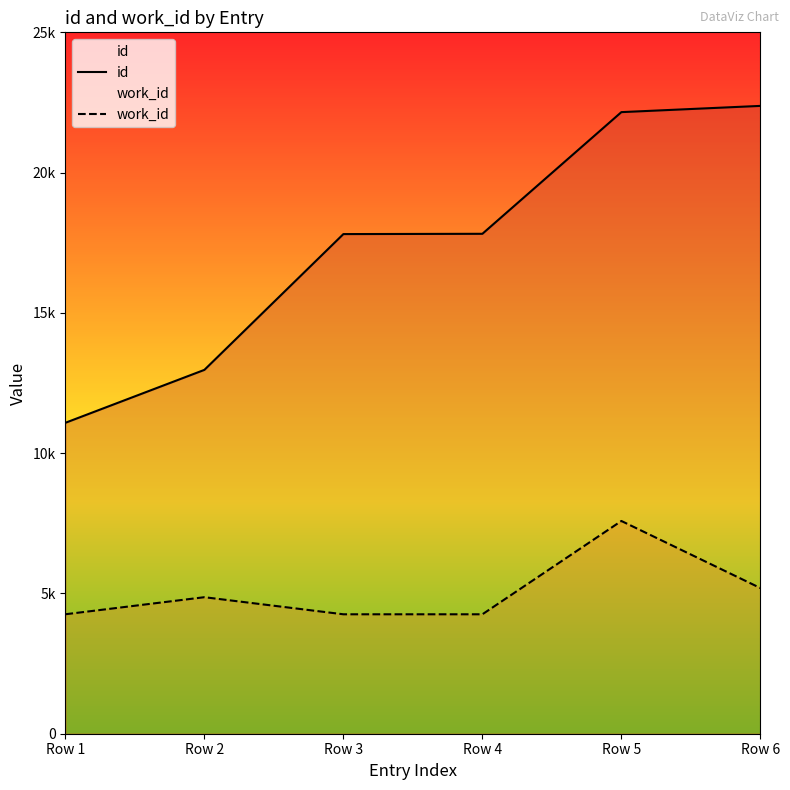

Which category has the lowest value in the id series?

Row 1